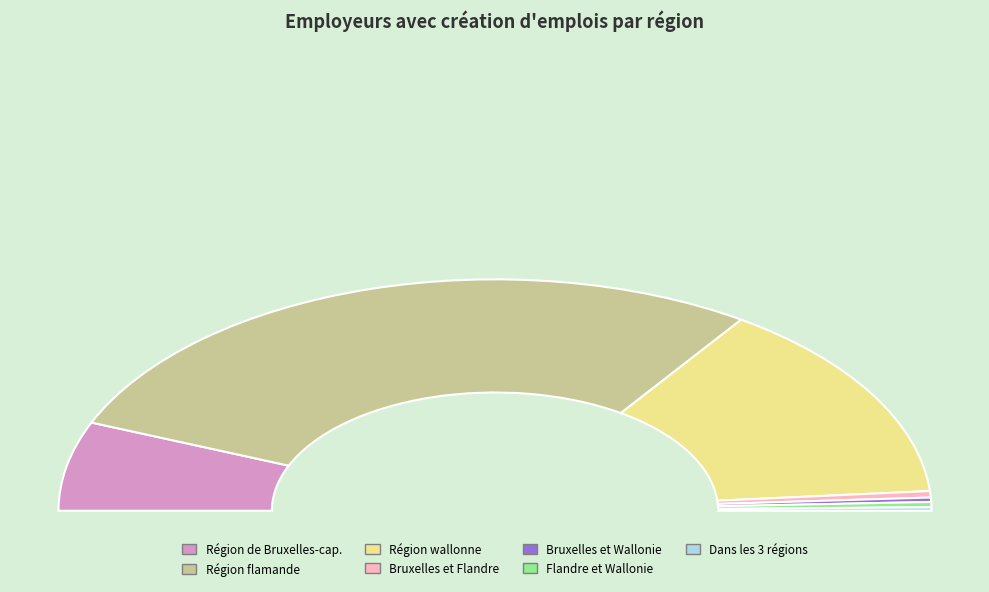

True or false: Flandre et Wallonie accounts for 8% of the total.

False